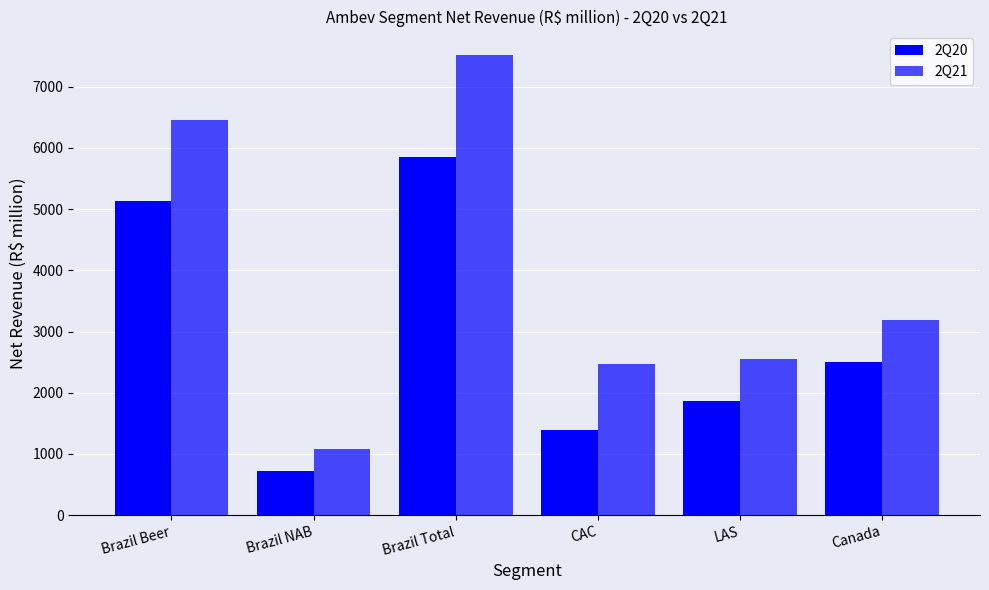

How many data points in 2Q21 are less than 3182?

3